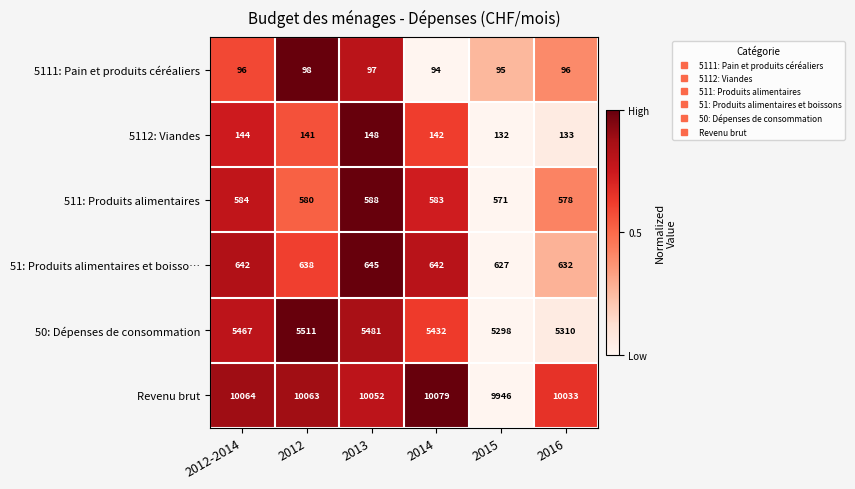

What is the spread (max minus min) of values at 2016?

9937